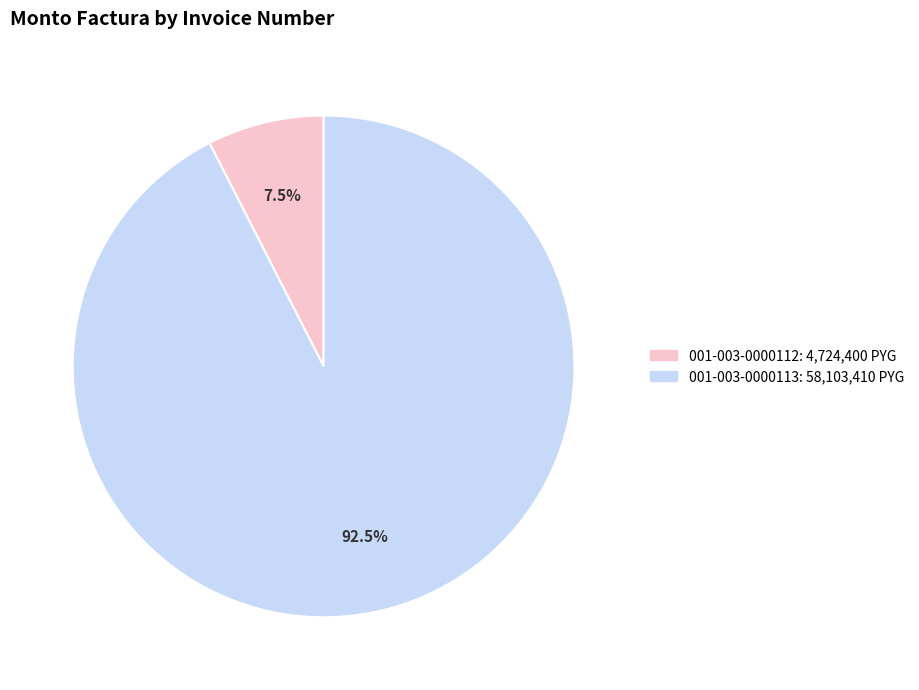

Rank the categories by value from highest to lowest.

001-003-0000113, 001-003-0000112